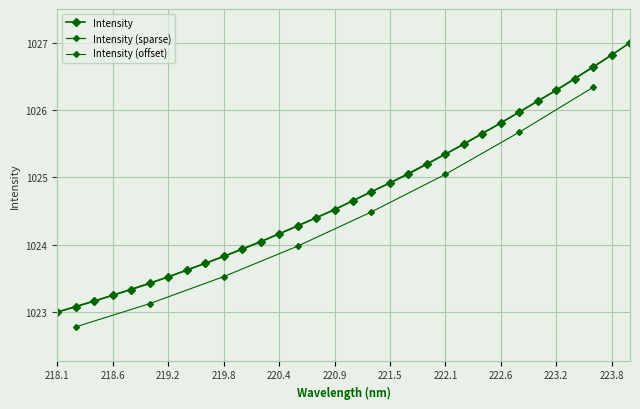

Between 219.9712 and 220.1623, which is larger?

220.1623